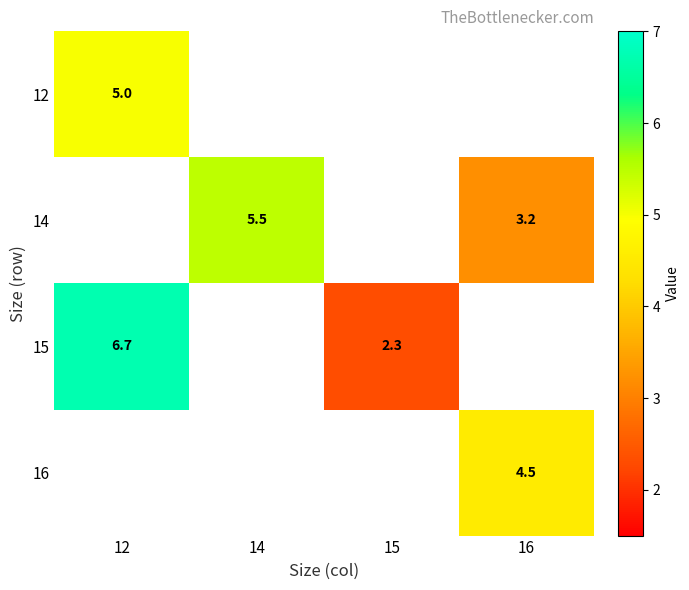

At which category does the chart reach its minimum across all series?

15